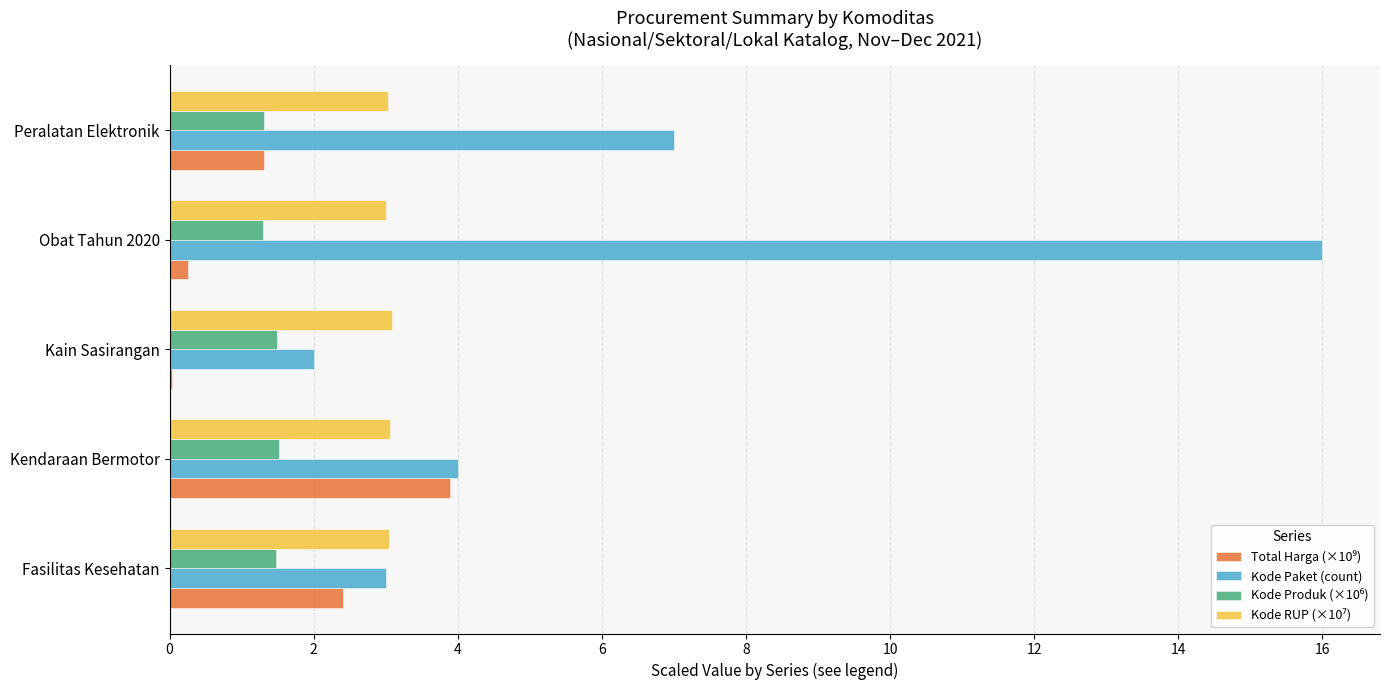

True or false: Kode Paket (count) has a value of 2.8 at Kendaraan Bermotor.

False